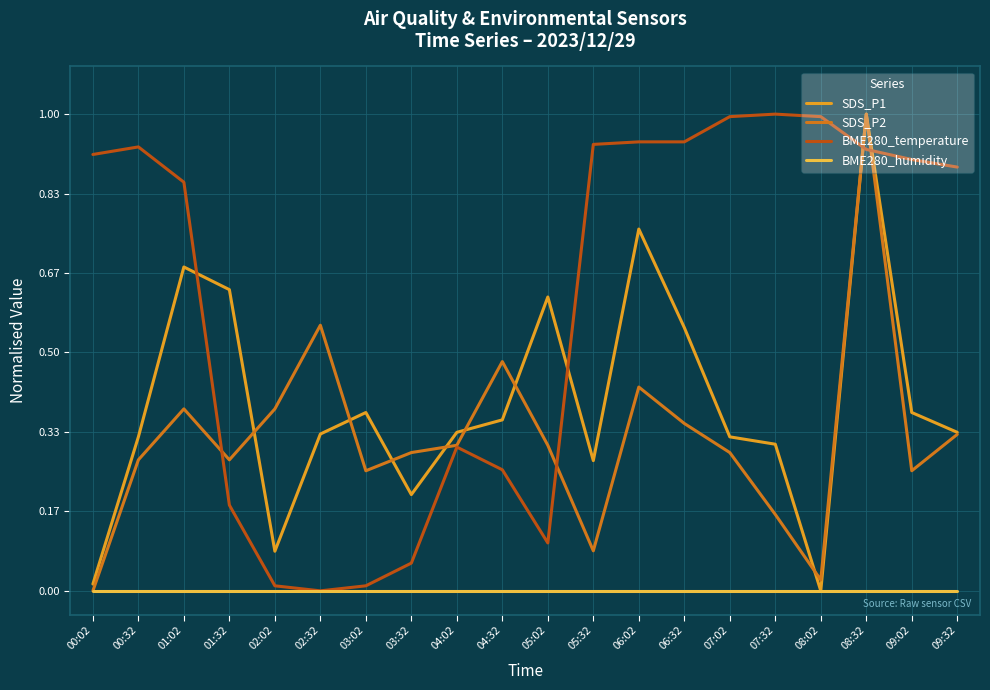

True or false: SDS_P2 and BME280_temperature cross at least once.

True